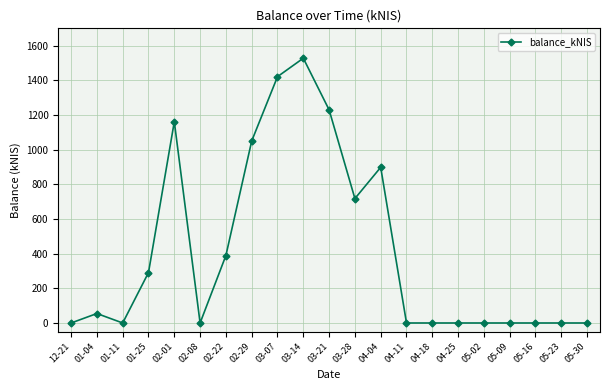

How many lines are shown in the chart?

1